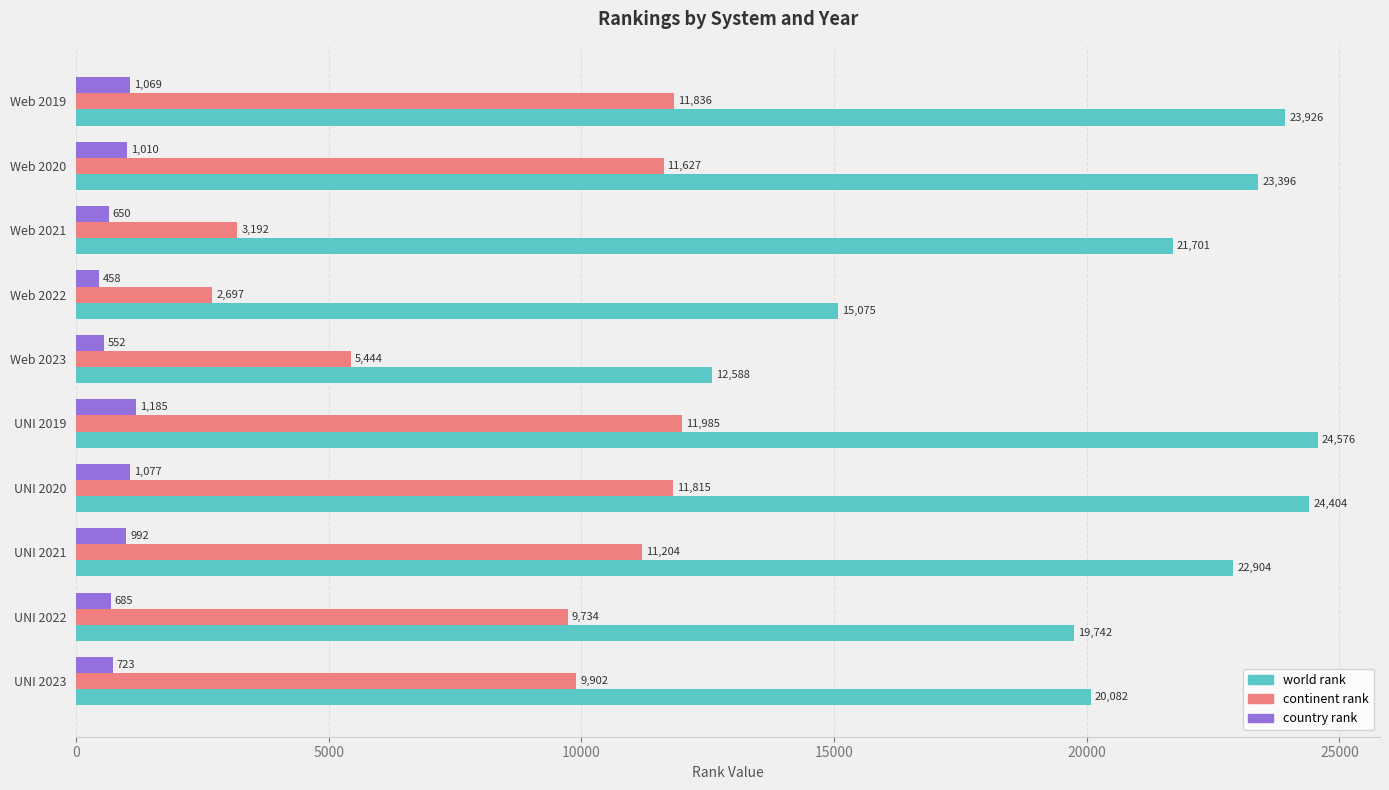

What is the difference between the maximum and second lowest values in the world rank series?

9501